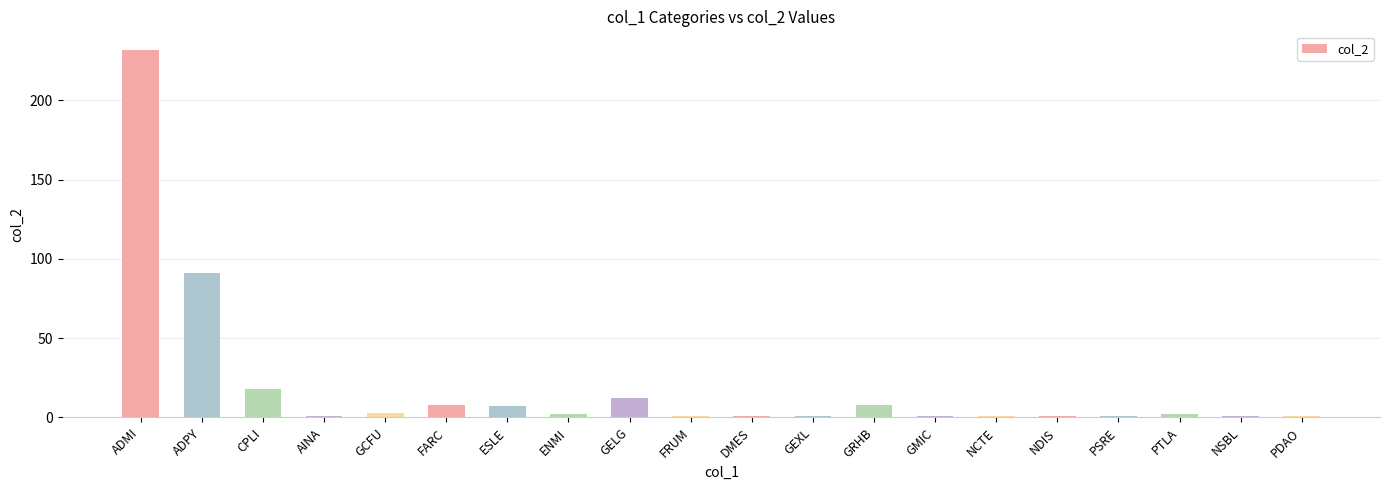

What is the value of the 19th bar from the left?

1